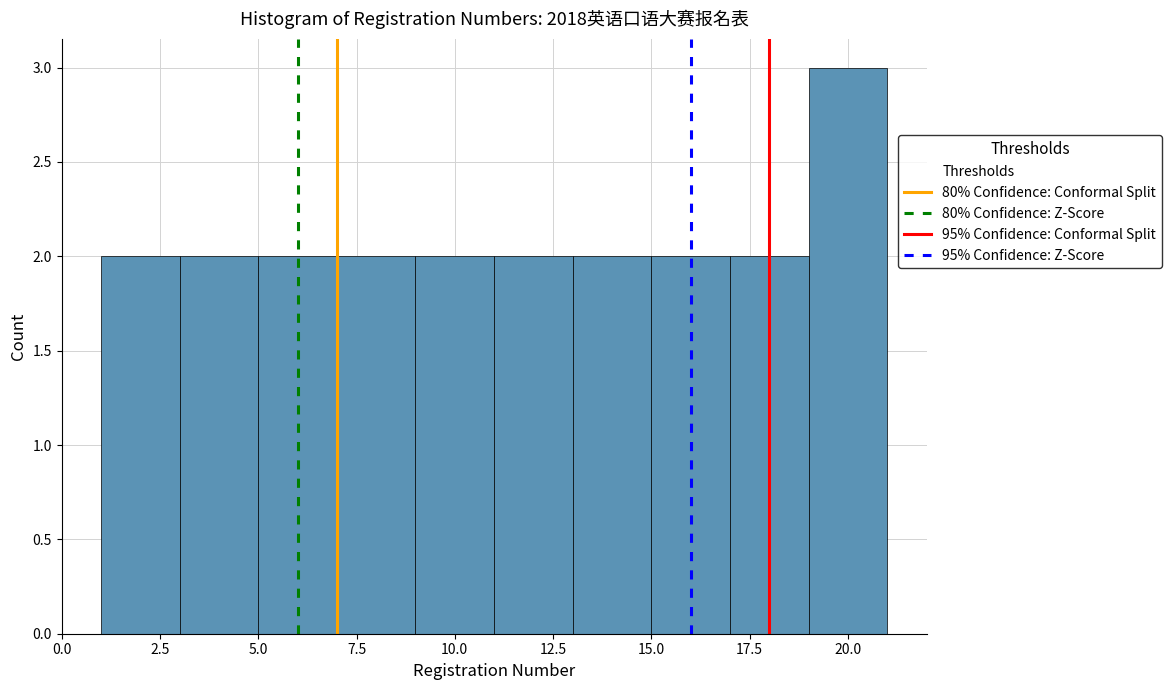

Reading left to right, list every bar in this chart as the range it spans on the x-axis followed by its height. The values are not printed on the chart, so give them approximately, as read against the axis.

1 to 3: 2
3 to 5: 2
5 to 7: 2
7 to 9: 2
9 to 11: 2
11 to 13: 2
13 to 15: 2
15 to 17: 2
17 to 19: 2
19 to 21: 3